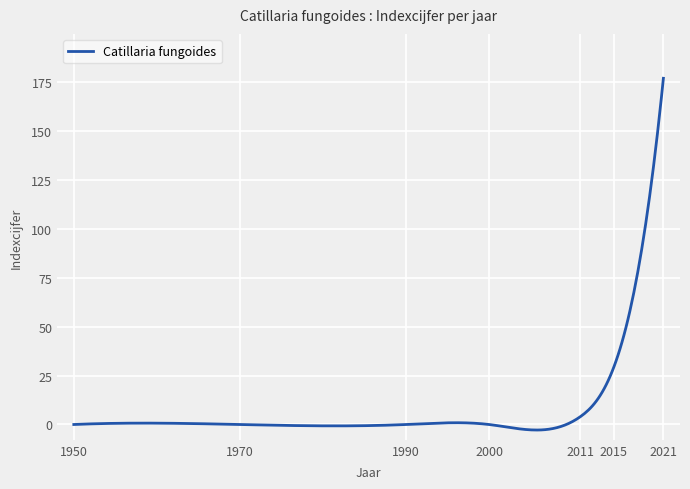

How many lines are shown in the chart?

1